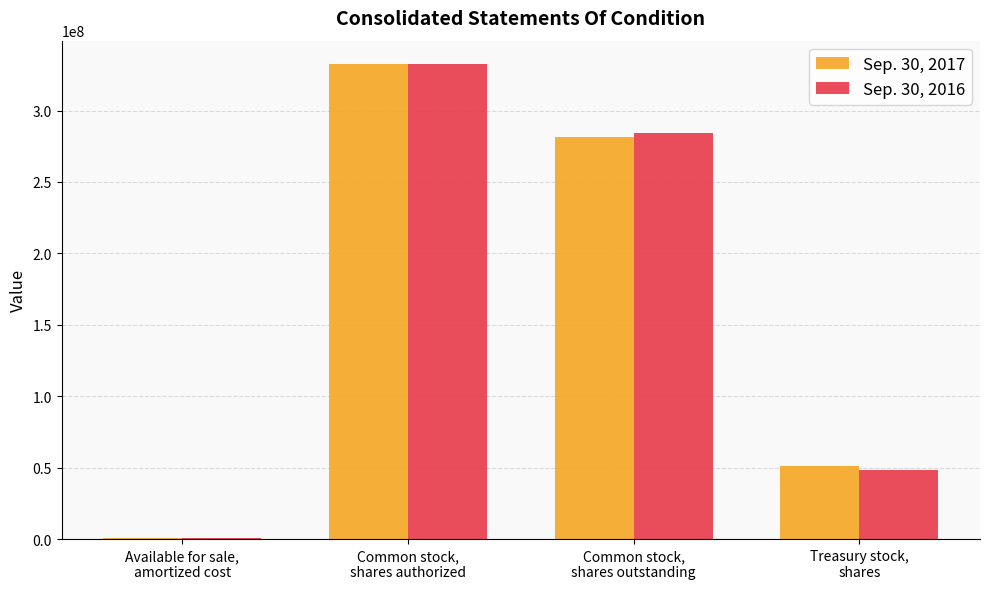

What is the sum of the Sep. 30, 2016 values at Treasury stock,
shares and Common stock,
shares authorized?

380418481